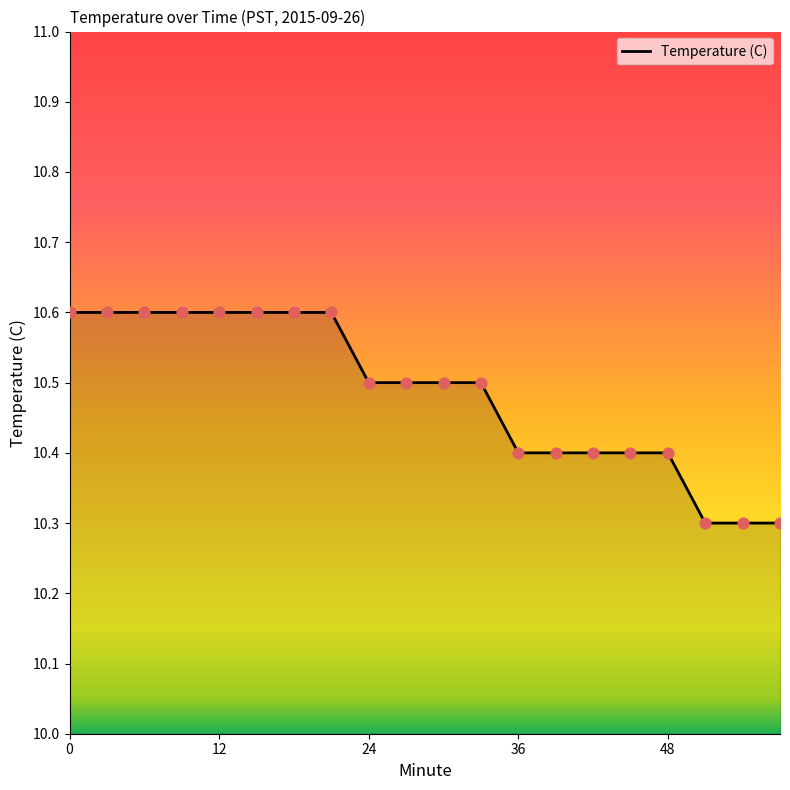

What is the difference between the maximum and minimum values?

0.3